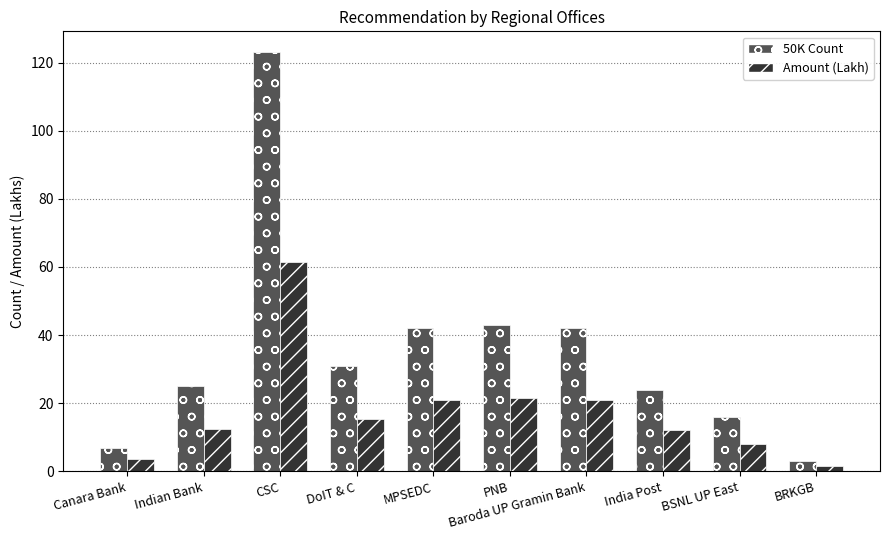

What is the label of the 7th bar from the left?

Baroda UP Gramin Bank